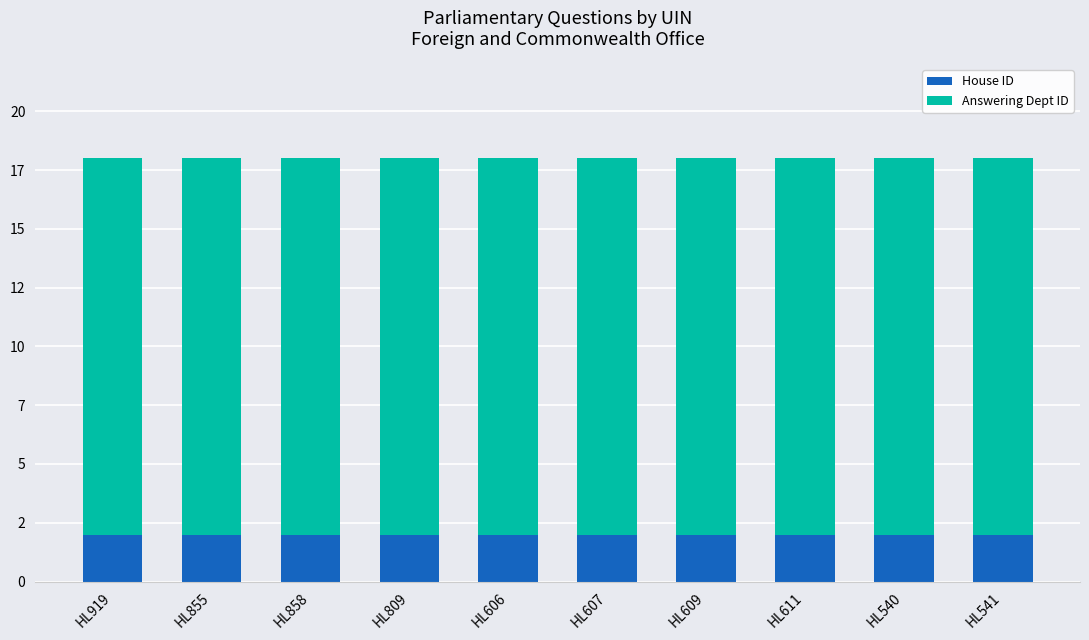

List the series in order of their peak value, highest first.

Answering Dept ID, House ID